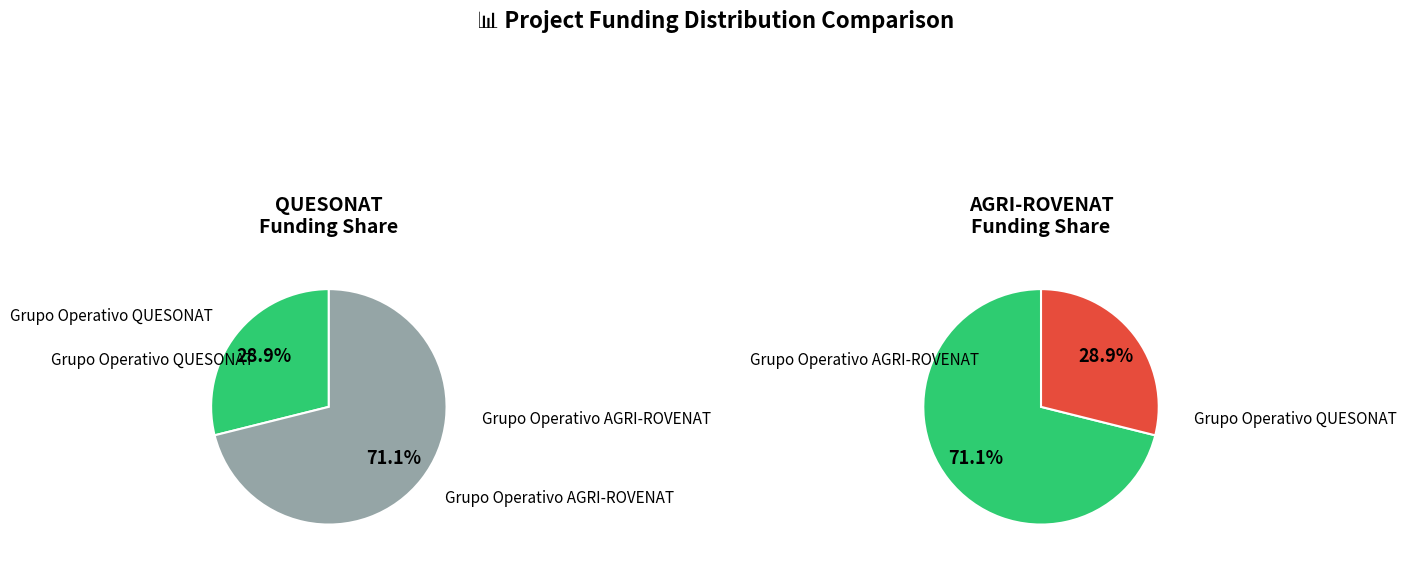

True or false: Grupo Operativo QUESONAT accounts for 29% of the total.

True